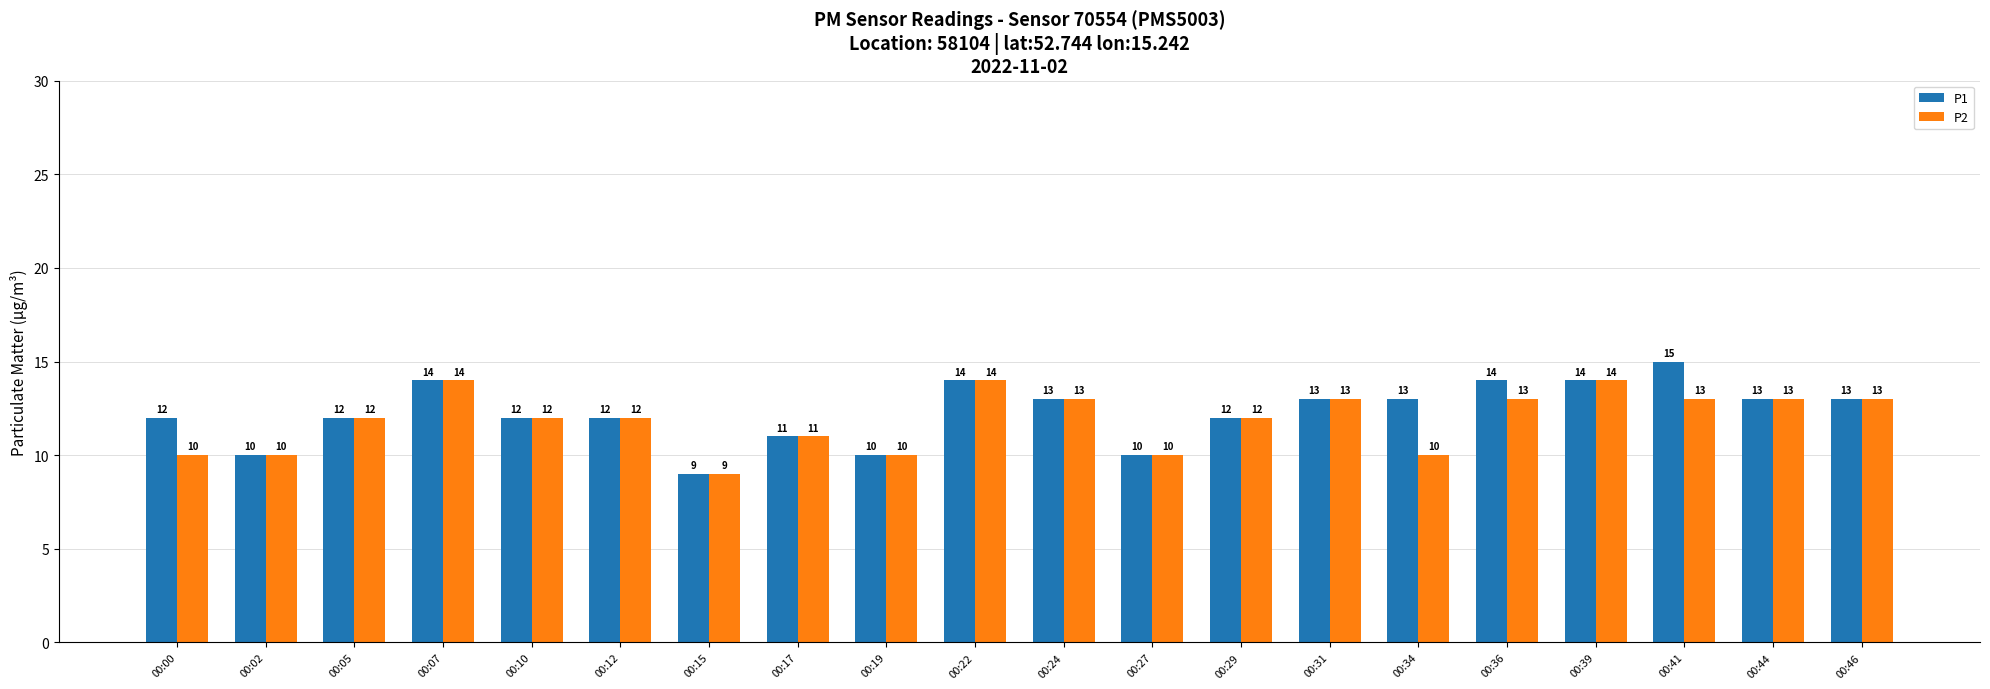

Rank the series at 00:41 from highest to lowest value.

P1, P2